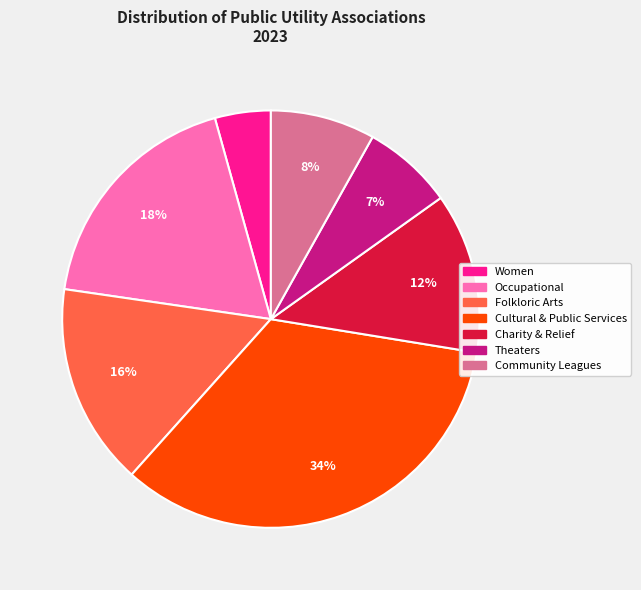

Is there a majority slice in this chart?

No